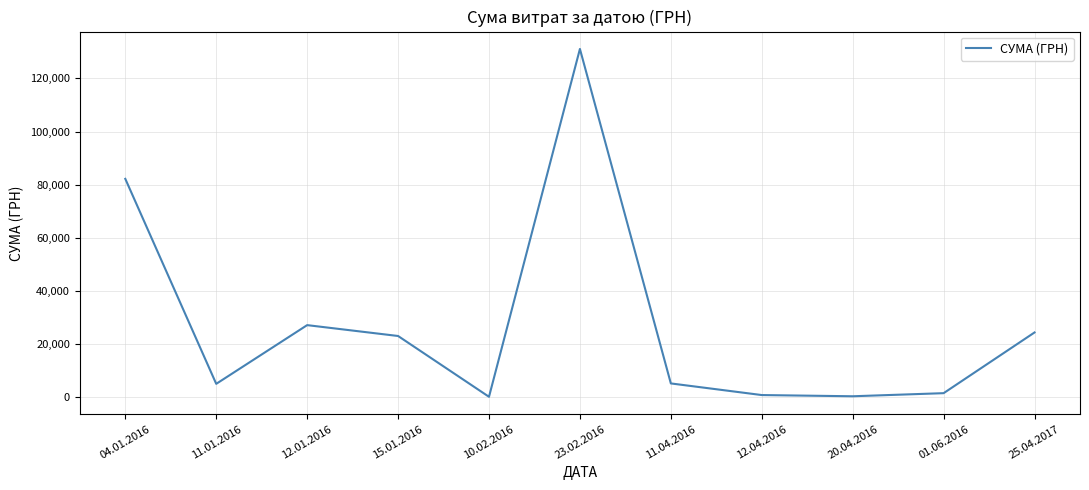

What is the change in value from 12.04.2016 to 20.04.2016?

-456.6